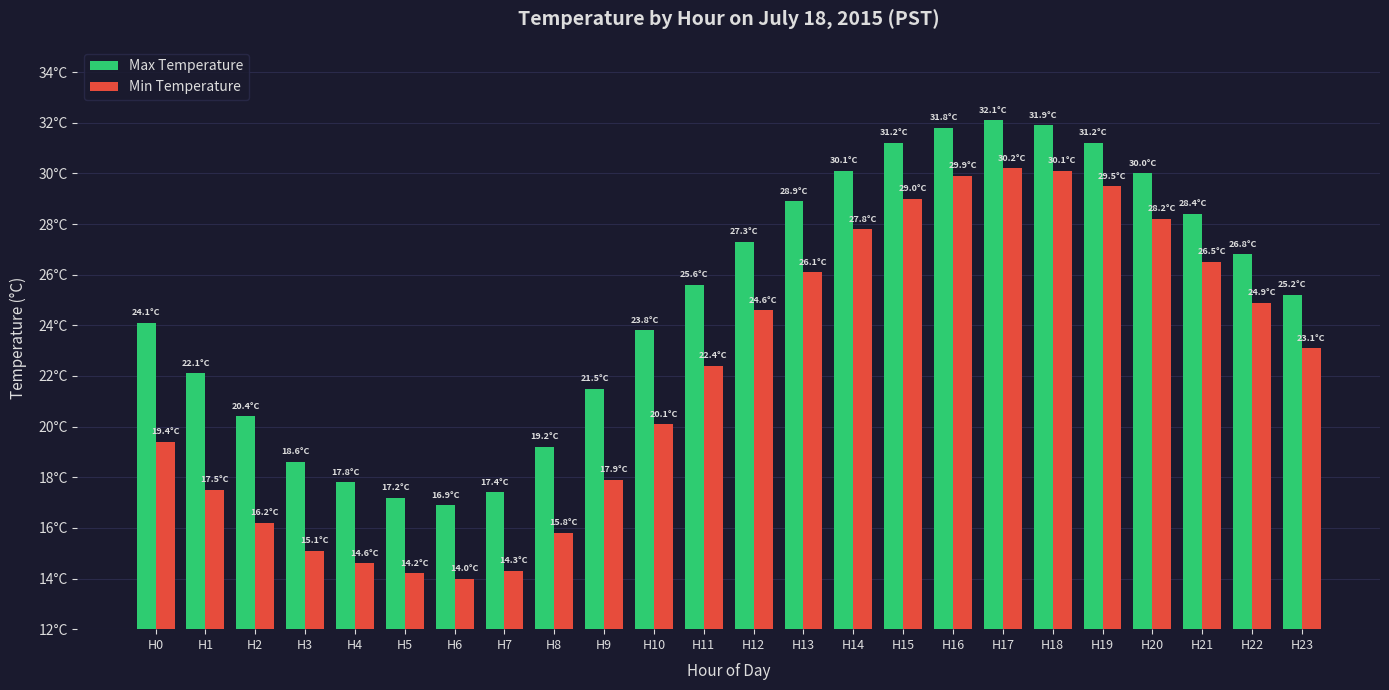

Reading left to right, what are all the values shown in this chart?

Max Temperature: H0=24.1	H1=22.1	H2=20.4	H3=18.6	H4=17.8	H5=17.2	H6=16.9	H7=17.4	H8=19.2	H9=21.5	H10=23.8	H11=25.6	H12=27.3	H13=28.9	H14=30.1	H15=31.2	H16=31.8	H17=32.1	H18=31.9	H19=31.2	H20=30.0	H21=28.4	H22=26.8	H23=25.2
Min Temperature: H0=19.4	H1=17.5	H2=16.2	H3=15.1	H4=14.6	H5=14.2	H6=14.0	H7=14.3	H8=15.8	H9=17.9	H10=20.1	H11=22.4	H12=24.6	H13=26.1	H14=27.8	H15=29.0	H16=29.9	H17=30.2	H18=30.1	H19=29.5	H20=28.2	H21=26.5	H22=24.9	H23=23.1